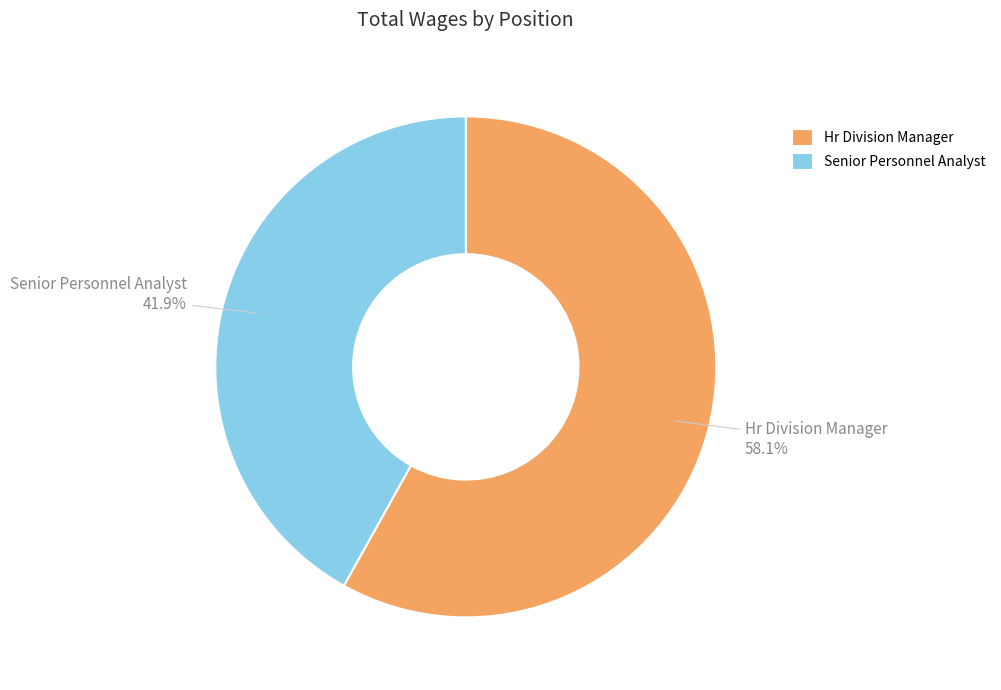

Which slice is the smallest?

Senior Personnel Analyst